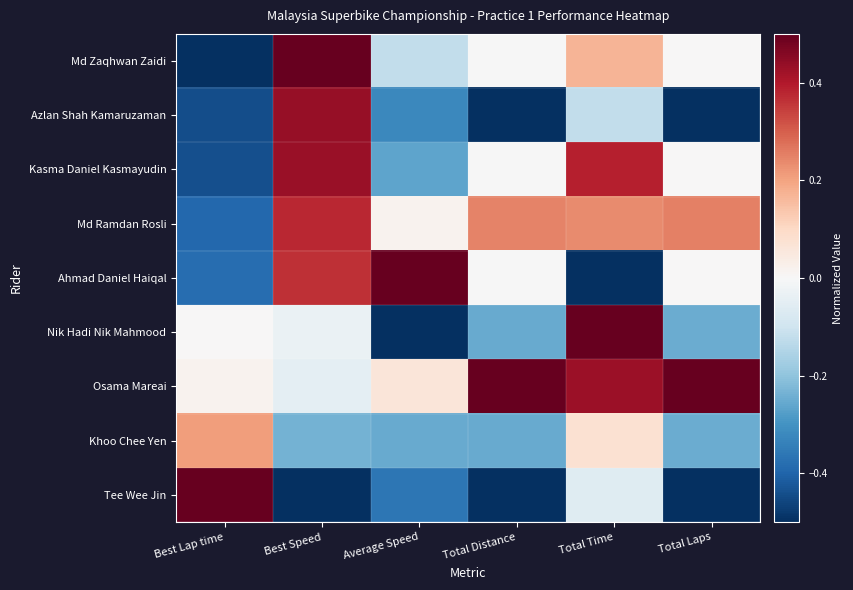

What is the maximum value shown in the chart?

0.5